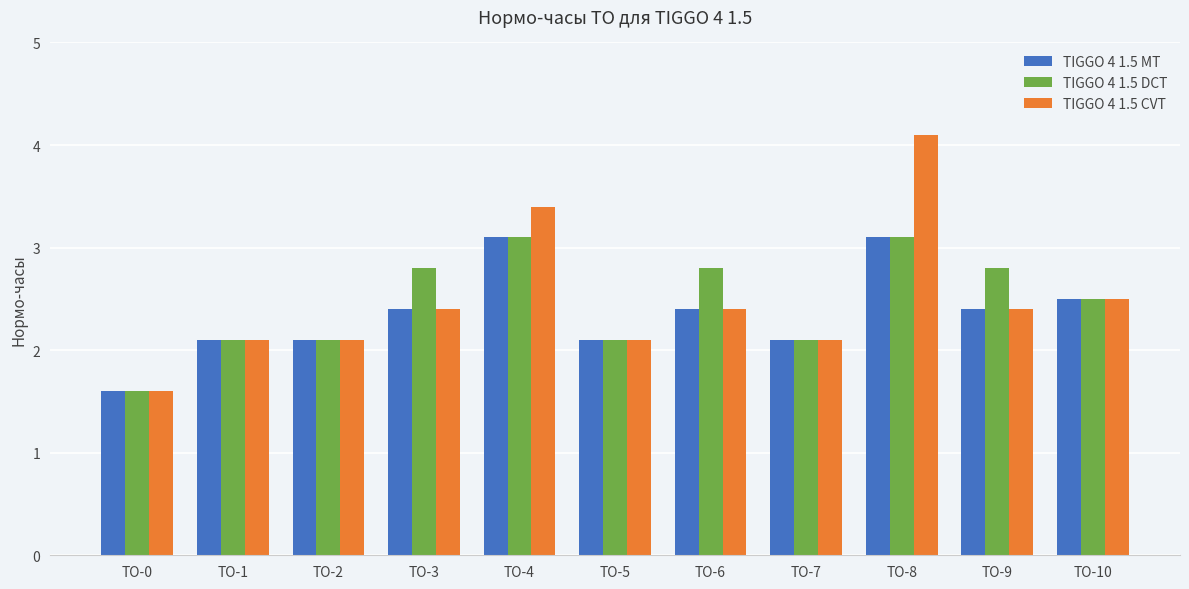

At which category does the chart reach its minimum across all series?

ТО-0